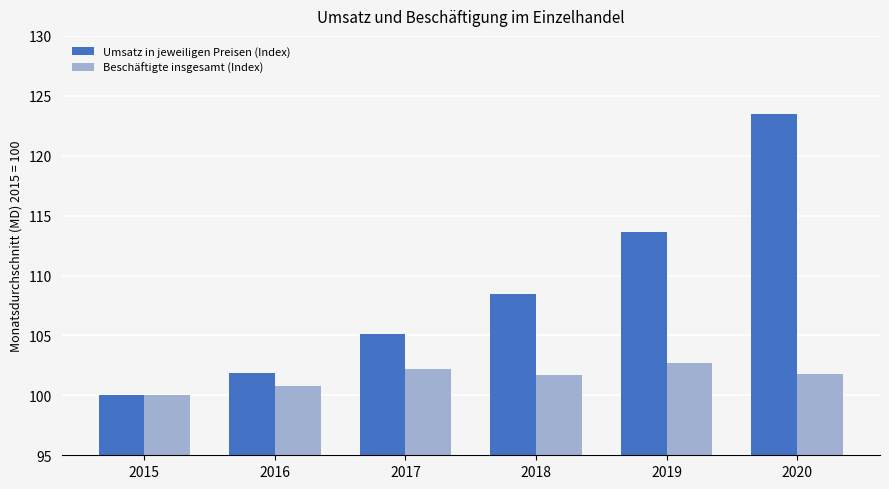

List the series in order of their overall mean, highest first.

Umsatz in jeweiligen Preisen (Index), Beschäftigte insgesamt (Index)